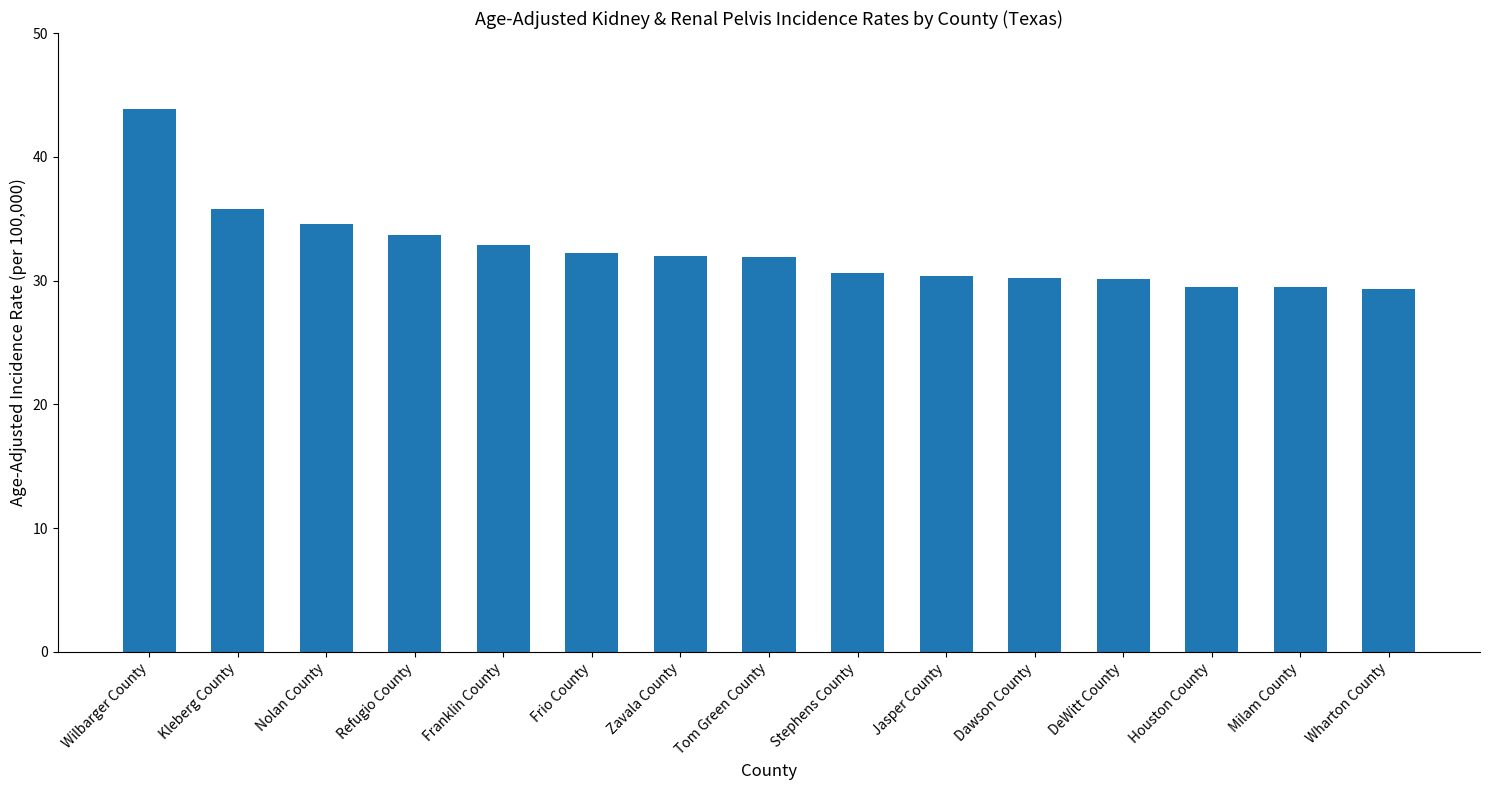

The value at Wharton County is 29.3. True or false?

True